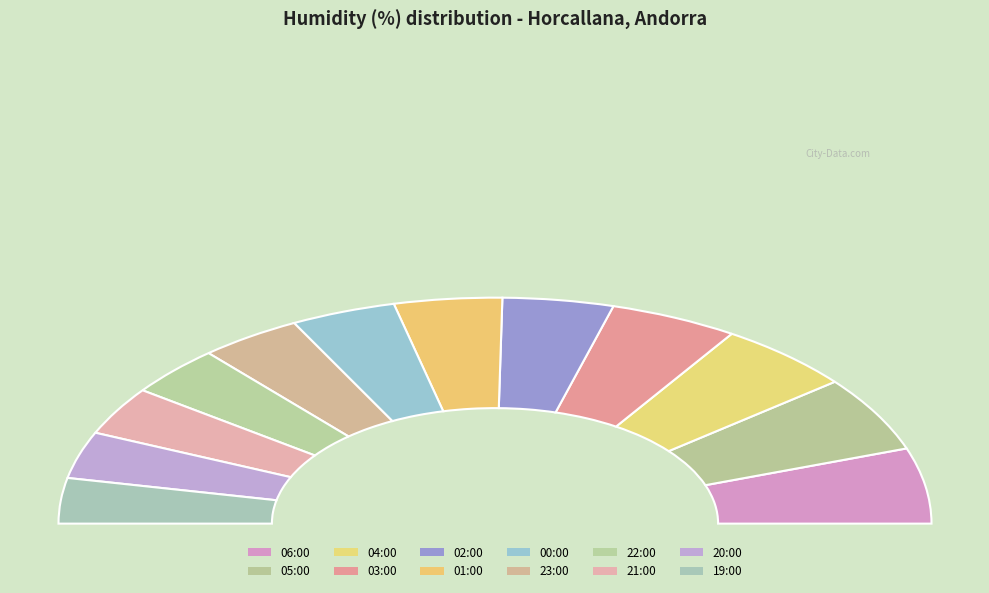

What percentage is NOT represented by 20:00?

93.3%